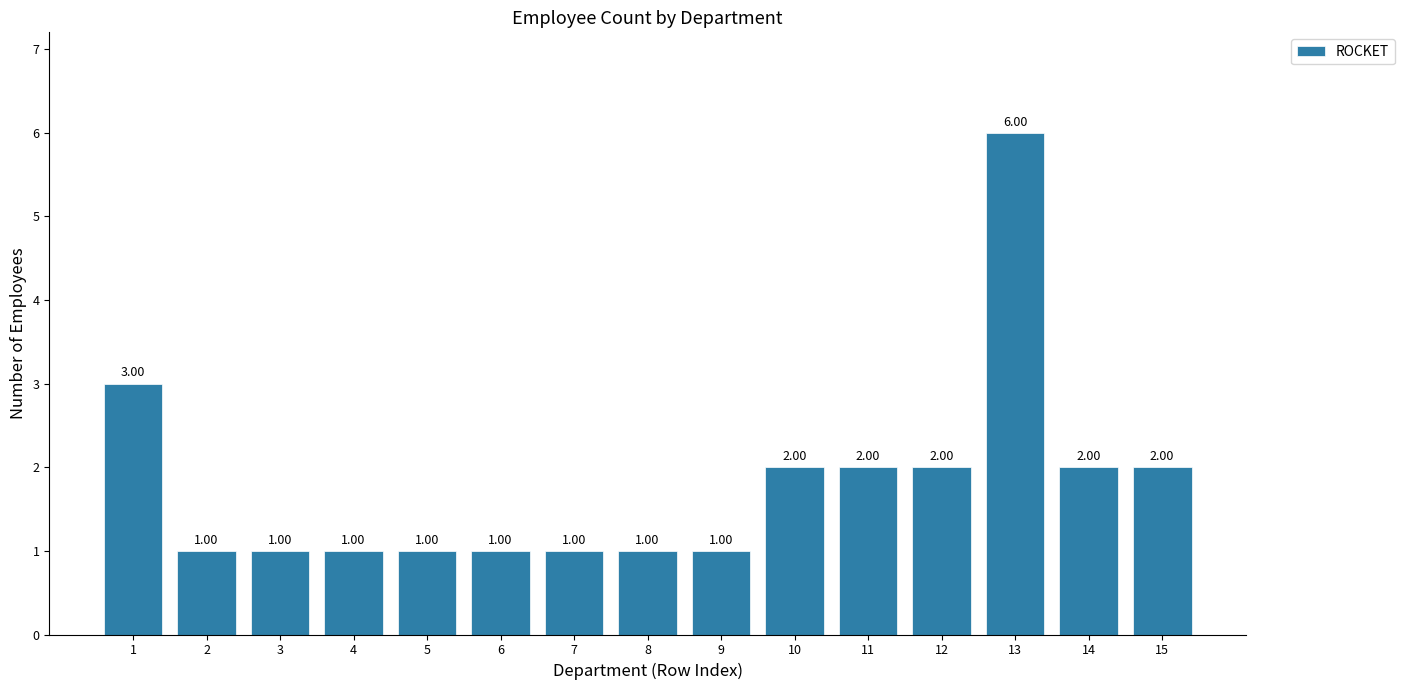

What is the minimum value shown in the chart?

1